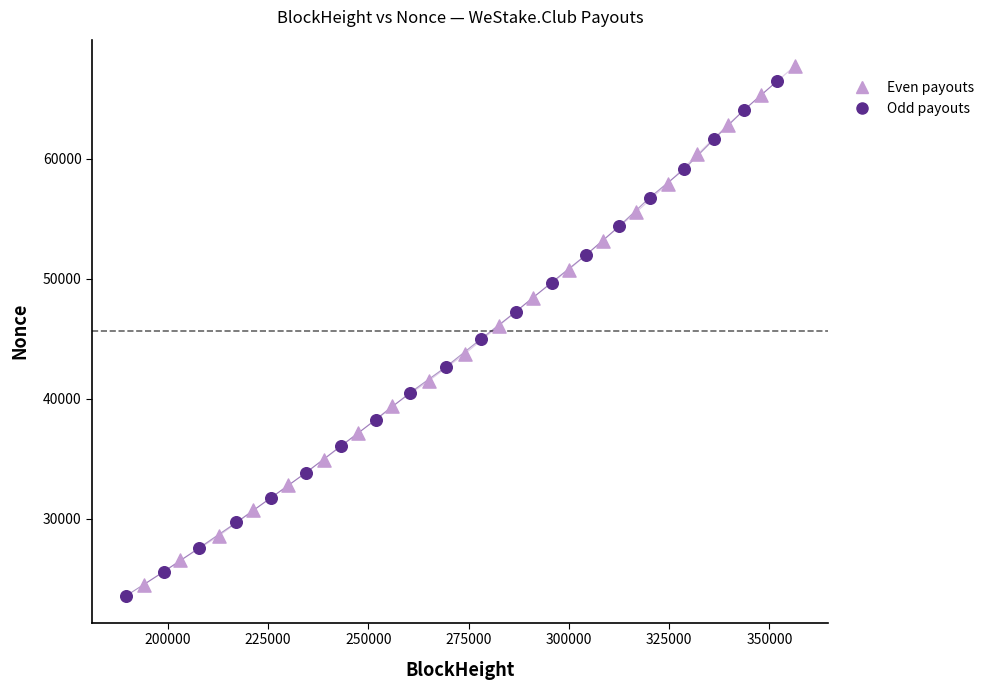

Which series has the largest Y range (max minus min)?

Even payouts